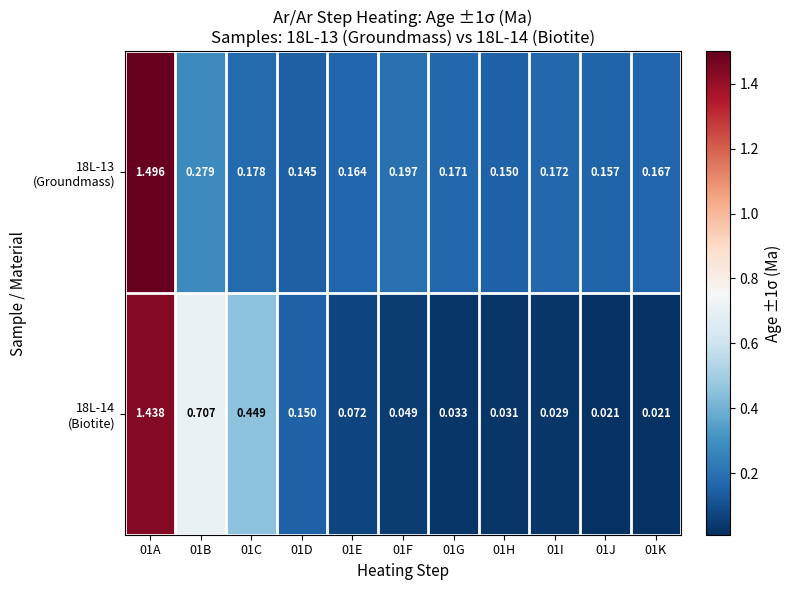

At which category is the sum across all series the highest?

01A